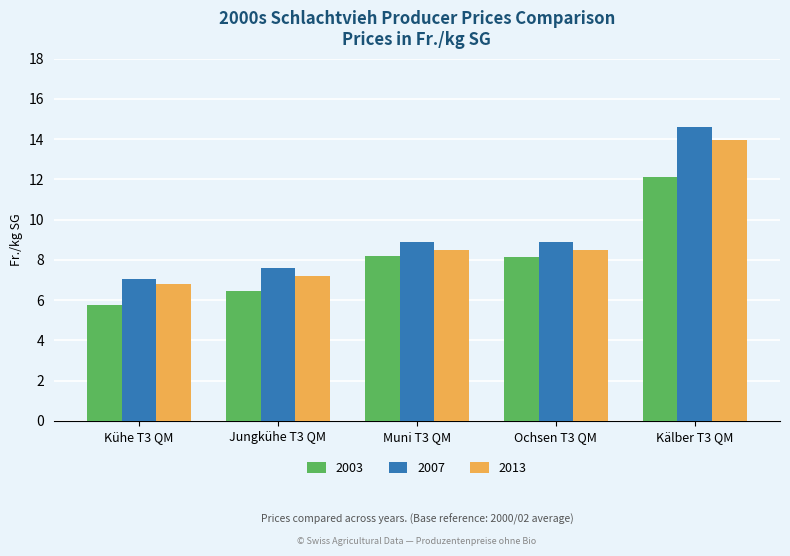

What are all the series names shown in the legend?

2003, 2007, 2013